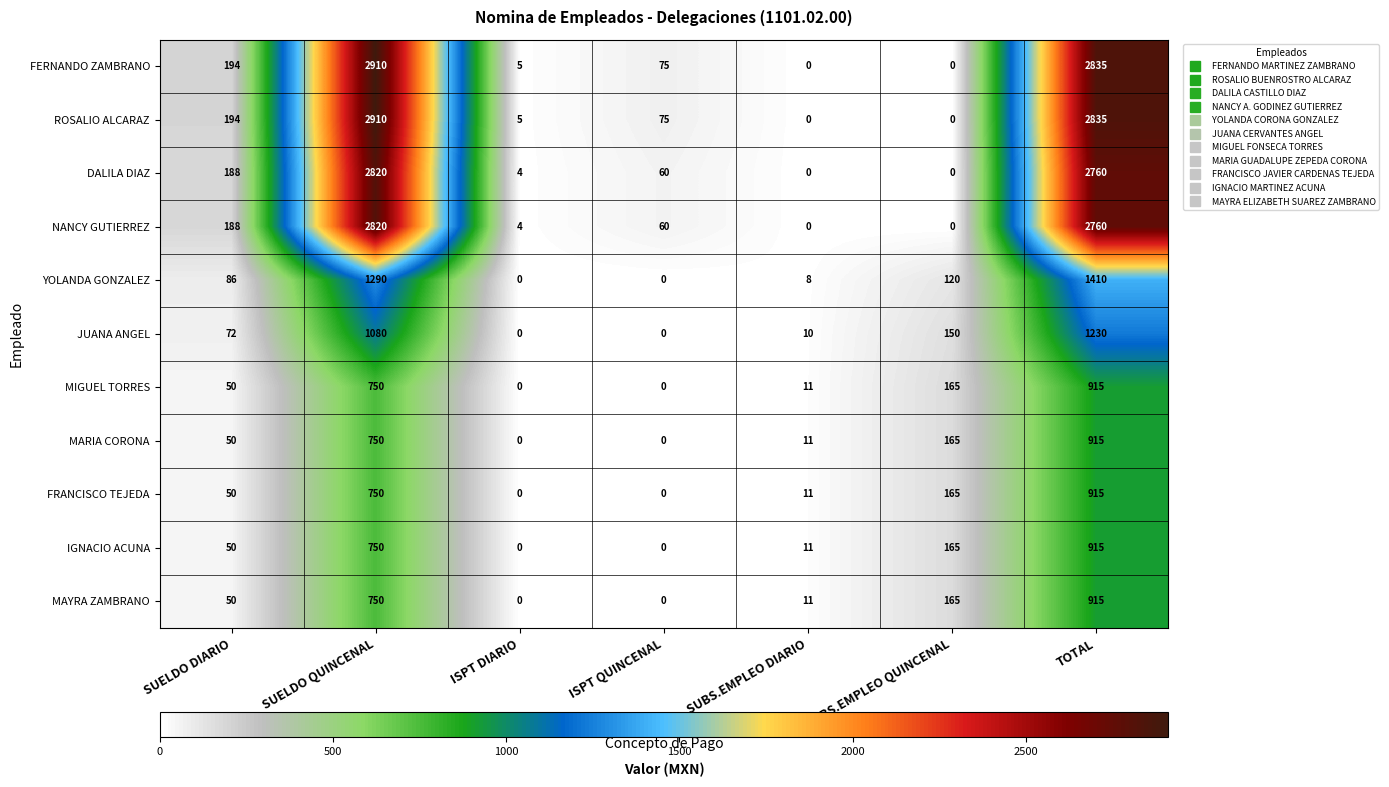

What is the total value across all series at SUBS.EMPLEO DIARIO?

73